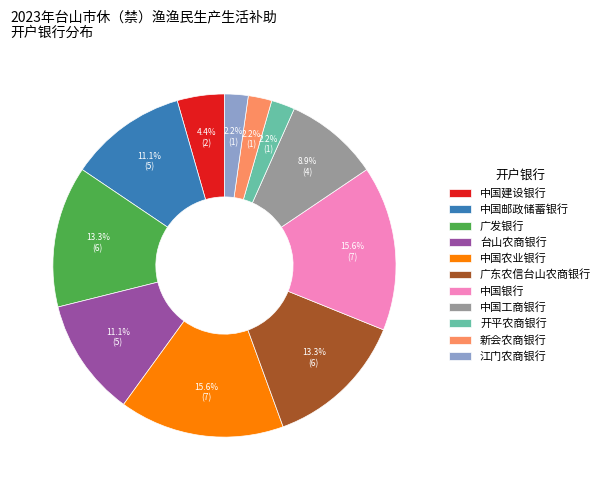

True or false: 中国邮政储蓄银行 accounts for 19% of the total.

False